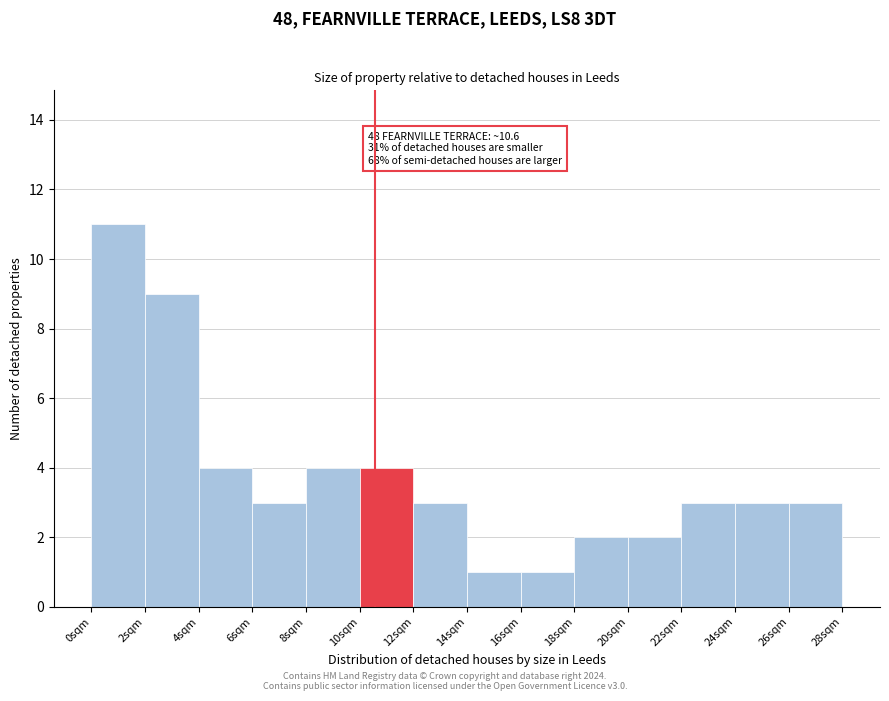

Over which range of the x-axis is the bar tallest?

0 to 2